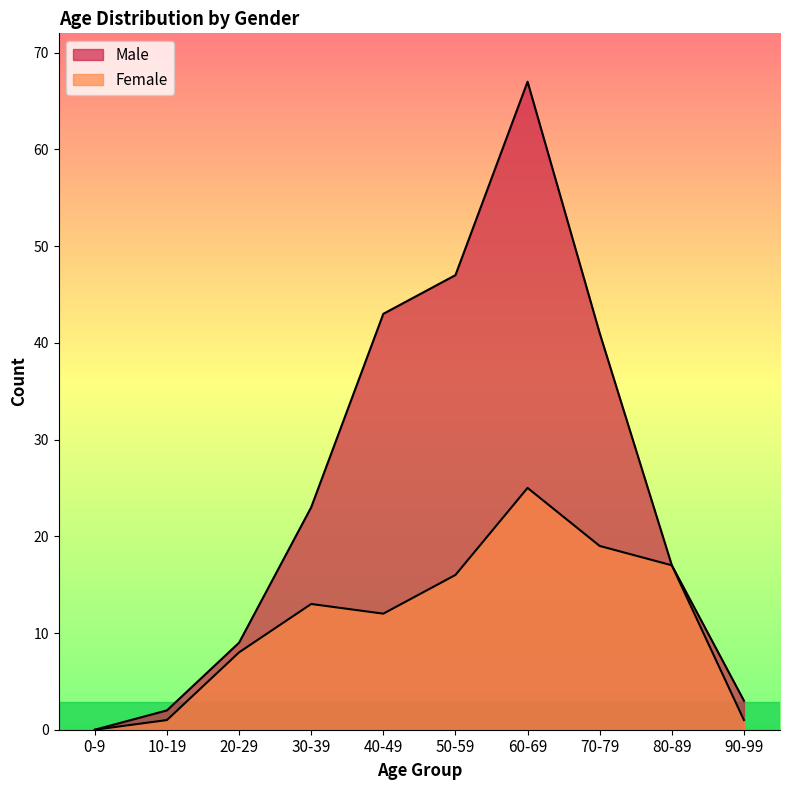

How many positive values does the Male series have?

9